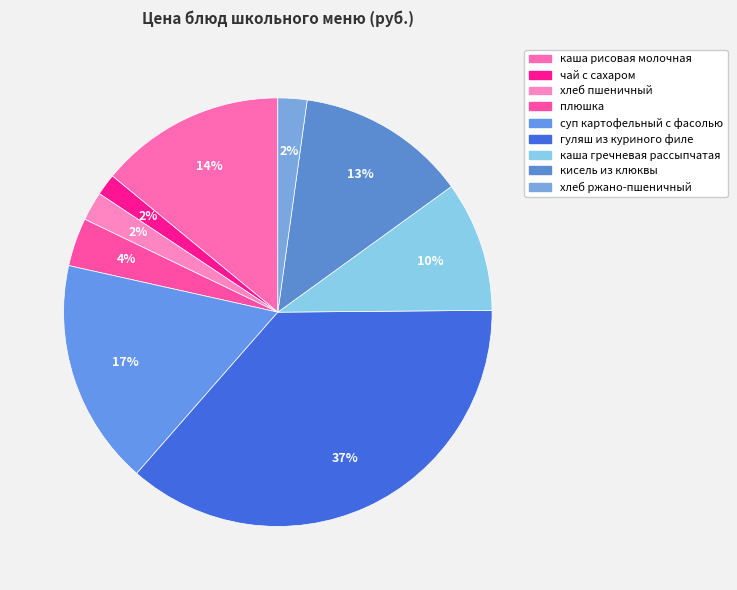

To the nearest percent, what is the average slice percentage?

11%